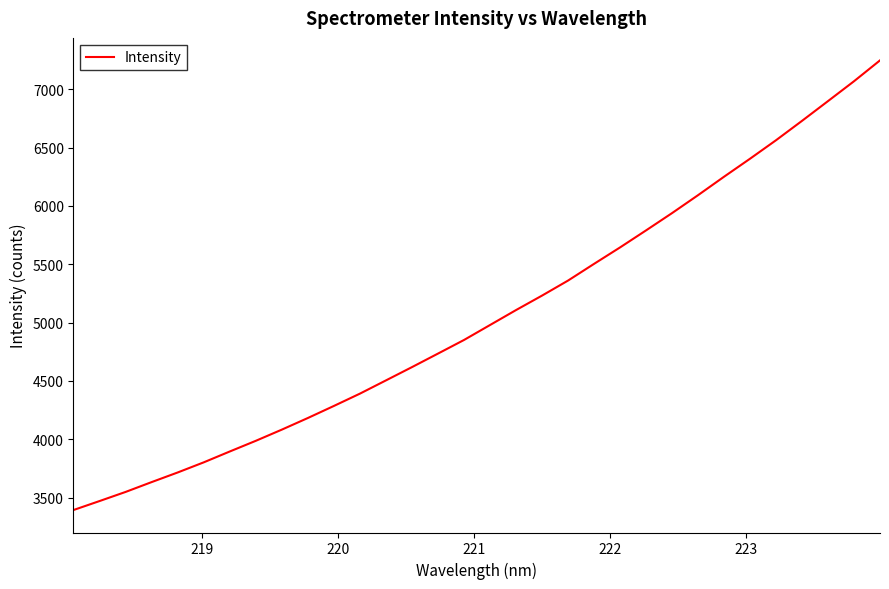

Does the chart display data point markers on the line(s)?

No